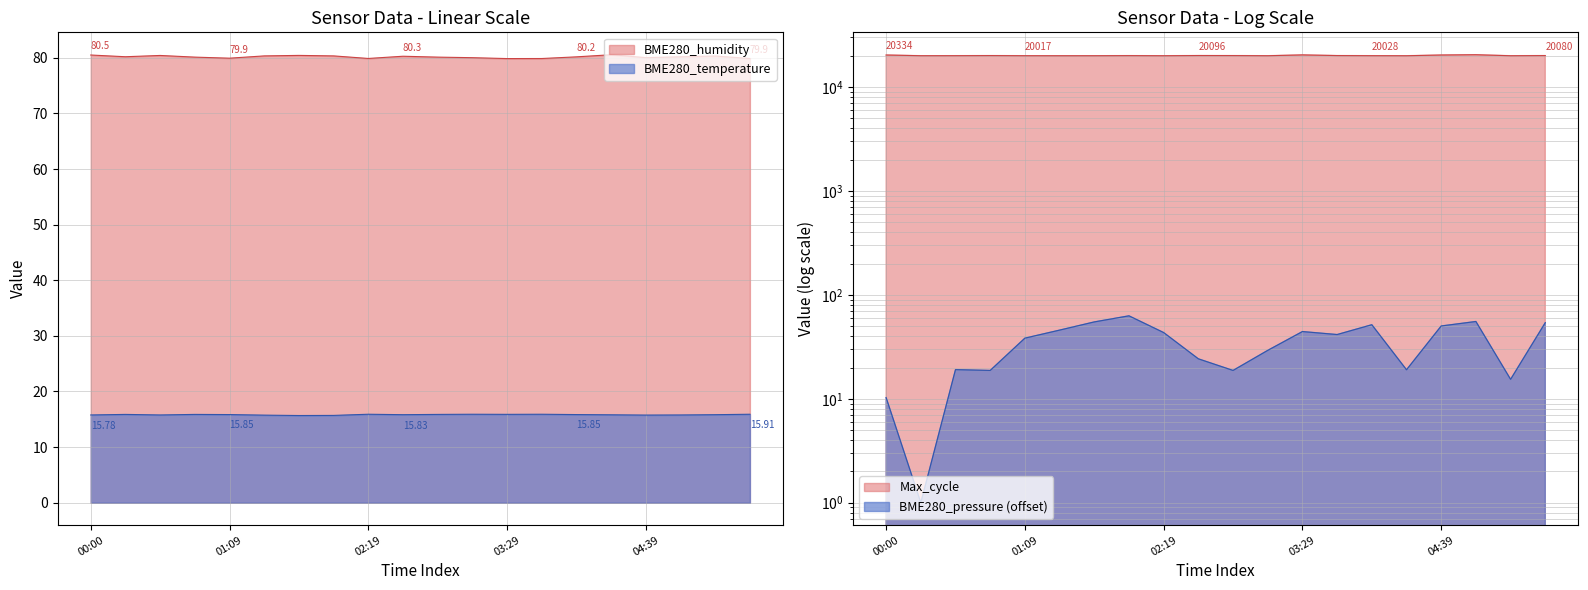

Reading right to left, extract all data points from this chart.

BME280_temperature: 15.9	15.8	15.8	15.8	15.8	15.8	15.9	15.9	15.9	15.9	15.8	15.9	15.7	15.7	15.8	15.8	15.9	15.8	15.9	15.8
BME280_humidity: 79.9	80.3	80.2	80.0	80.5	80.2	79.9	79.9	80.0	80.1	80.3	79.9	80.3	80.4	80.3	79.9	80.1	80.4	80.2	80.5
BME280_pressure: 54.0	15.4	55.5	50.2	19.0	51.6	41.5	44.4	29.2	18.8	24.2	43.4	62.9	54.9	45.8	38.3	18.8	19.1	1.0	10.3
Max_cycle: 20080.0	20008.0	20457.0	20334.0	20005.0	20028.0	20083.0	20381.0	20011.0	20076.0	20096.0	20005.0	20055.0	20009.0	20005.0	20017.0	20076.0	20029.0	20017.0	20334.0